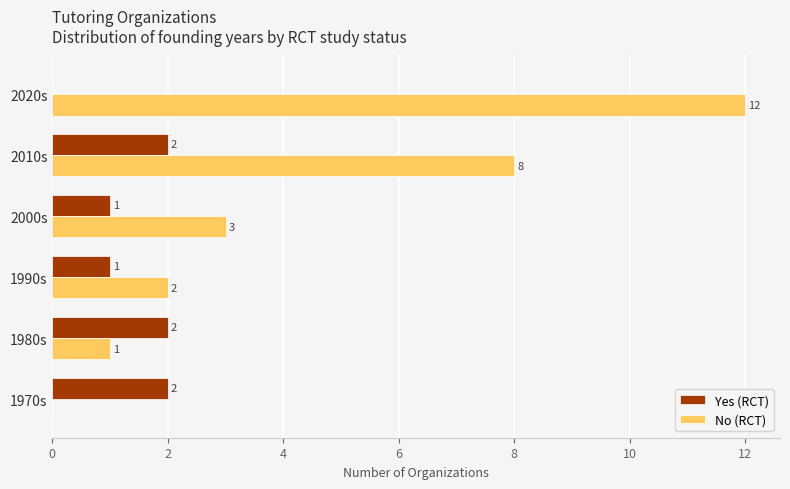

The No (RCT) series shows 12 at 2020s. True or false?

True